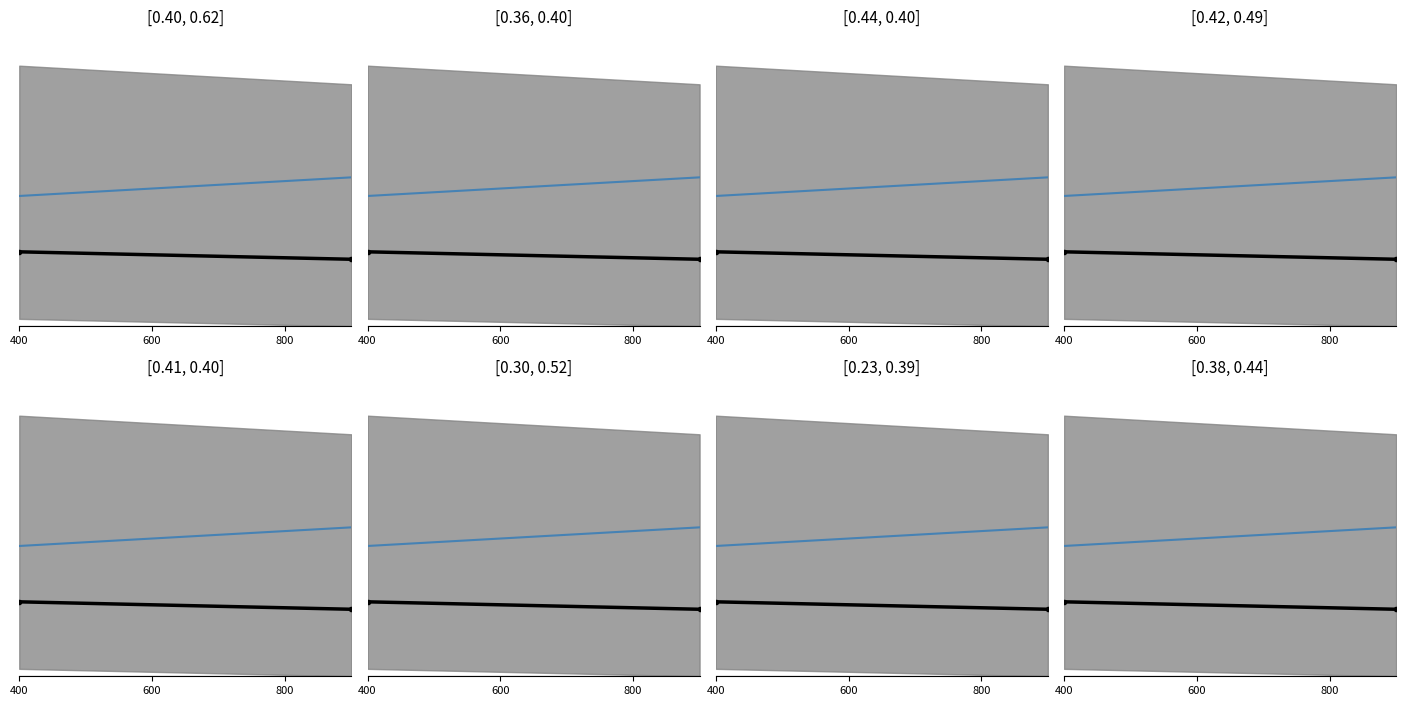

What is the value of the io_index (direction=-1) point at the 2nd from the left?

0.5